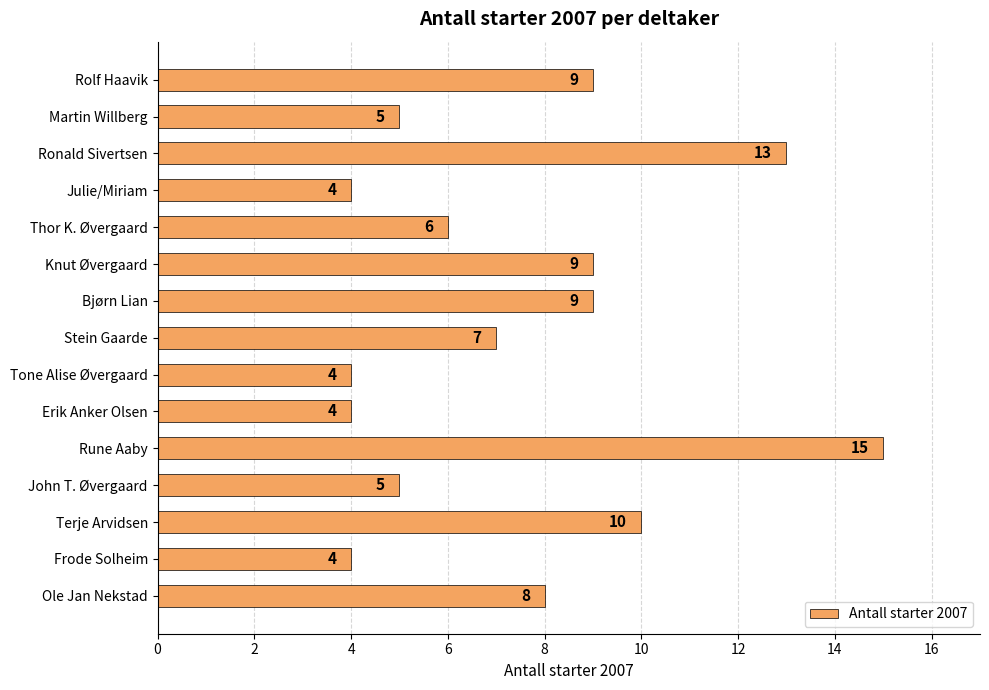

What is the value of the 15th bar from the top?

8